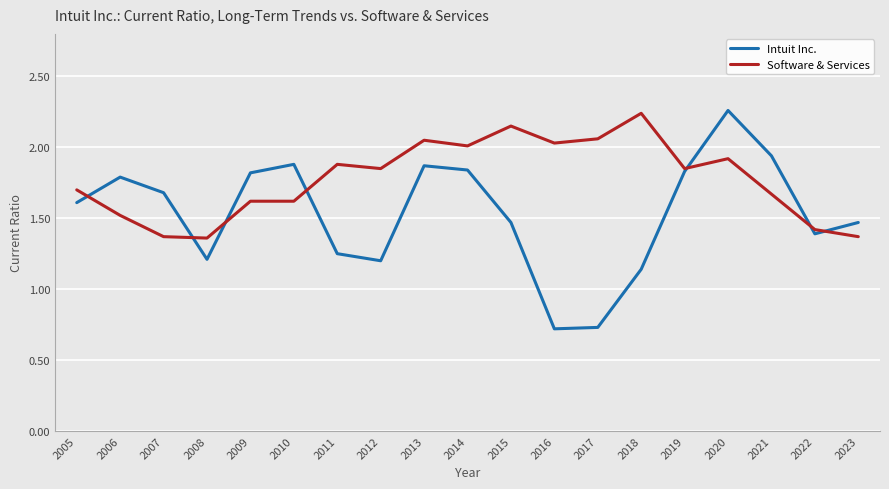

How many categories are shown in the chart?

19